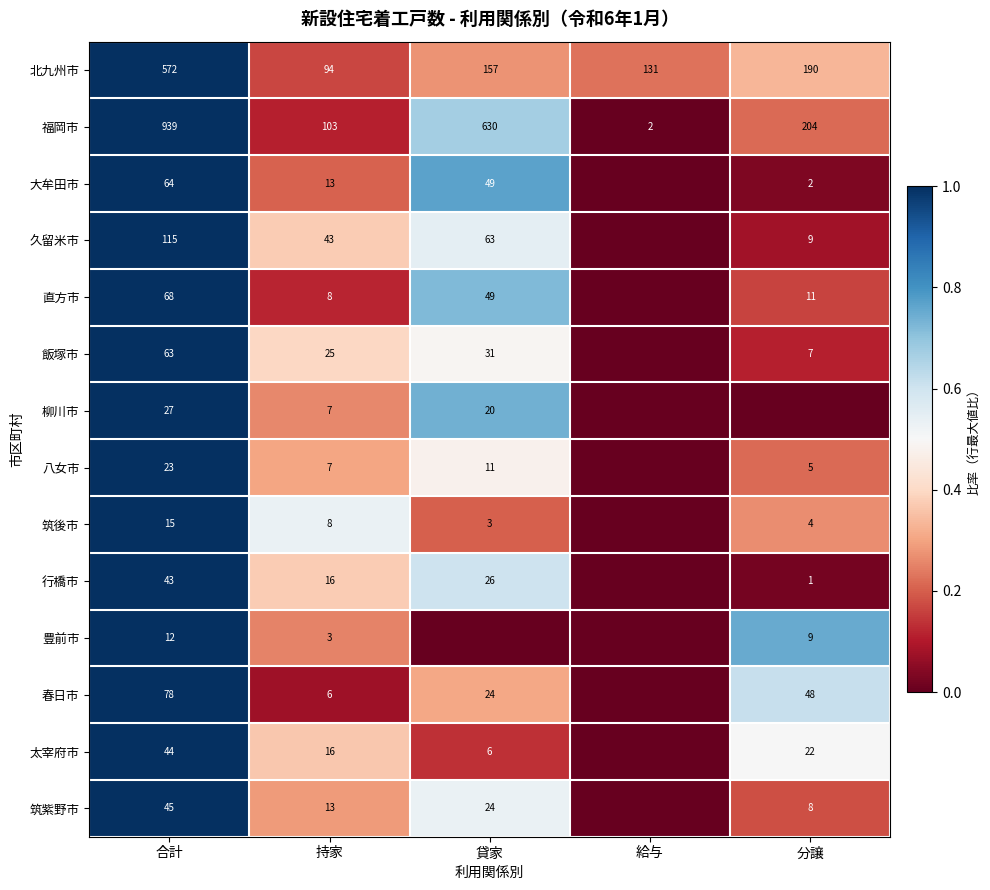

The 太宰府市 series shows 0.6 at 持家. True or false?

False